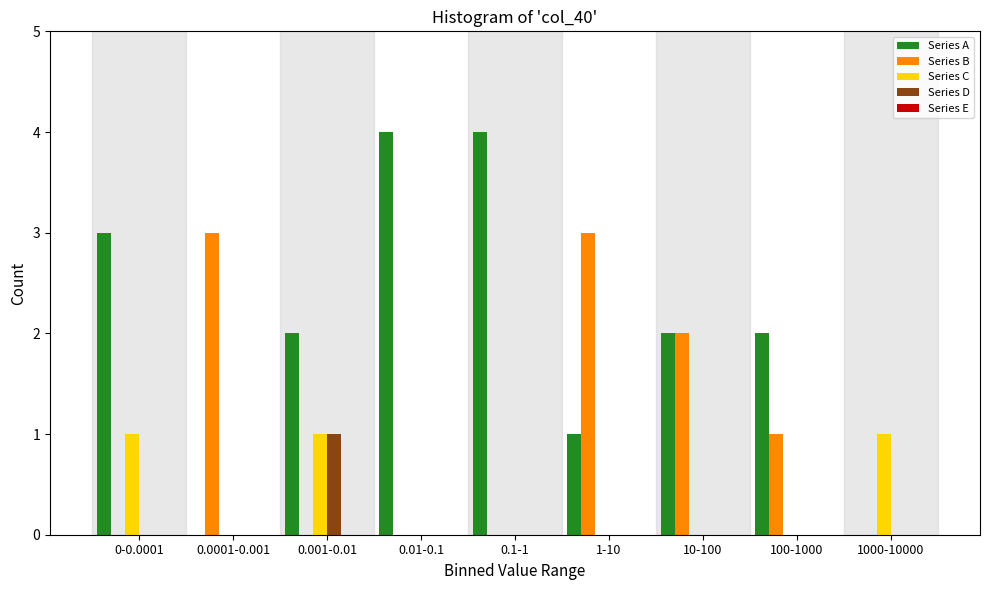

Which series has the largest total across all categories?

Series A